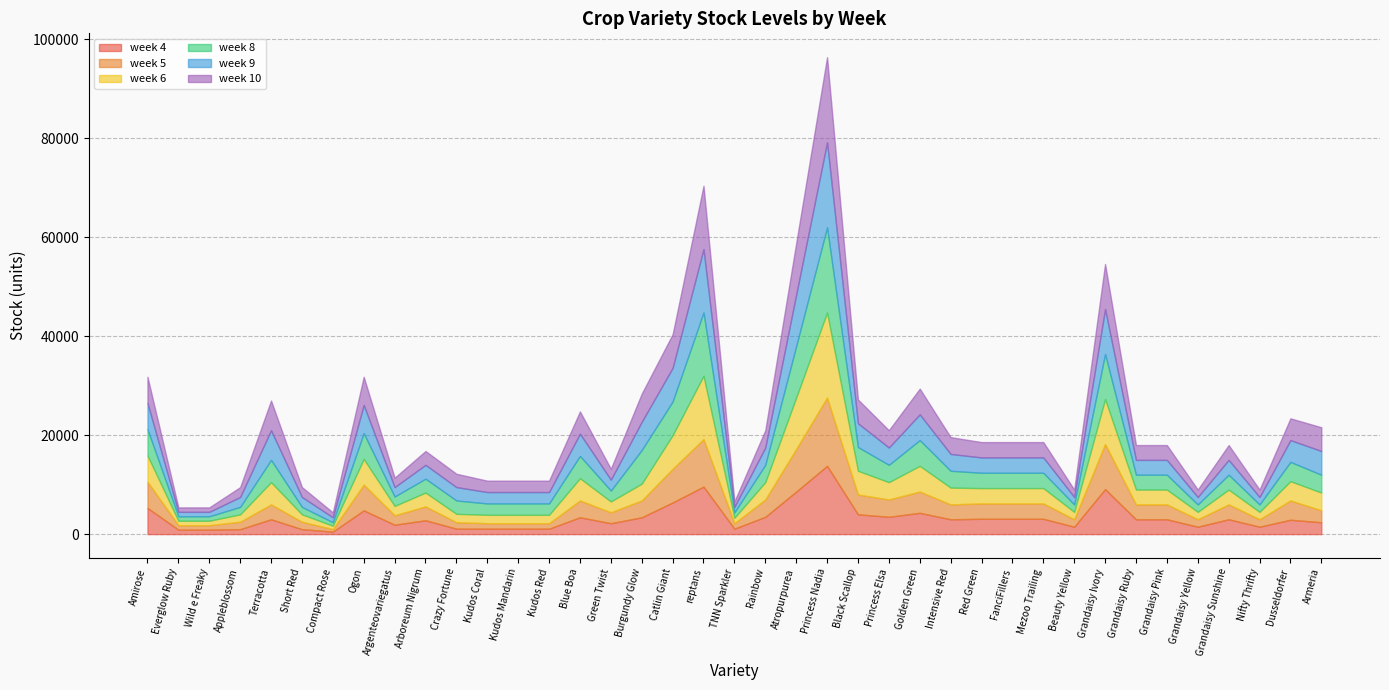

True or false: week 4 and week 10 intersect in this chart.

False